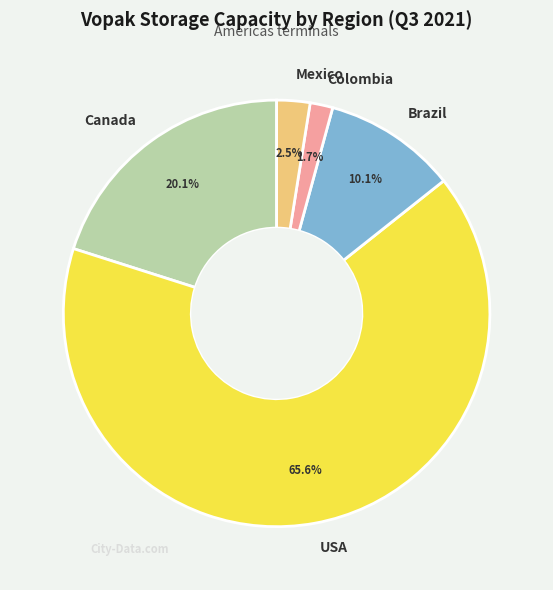

What is the majority slice?

USA